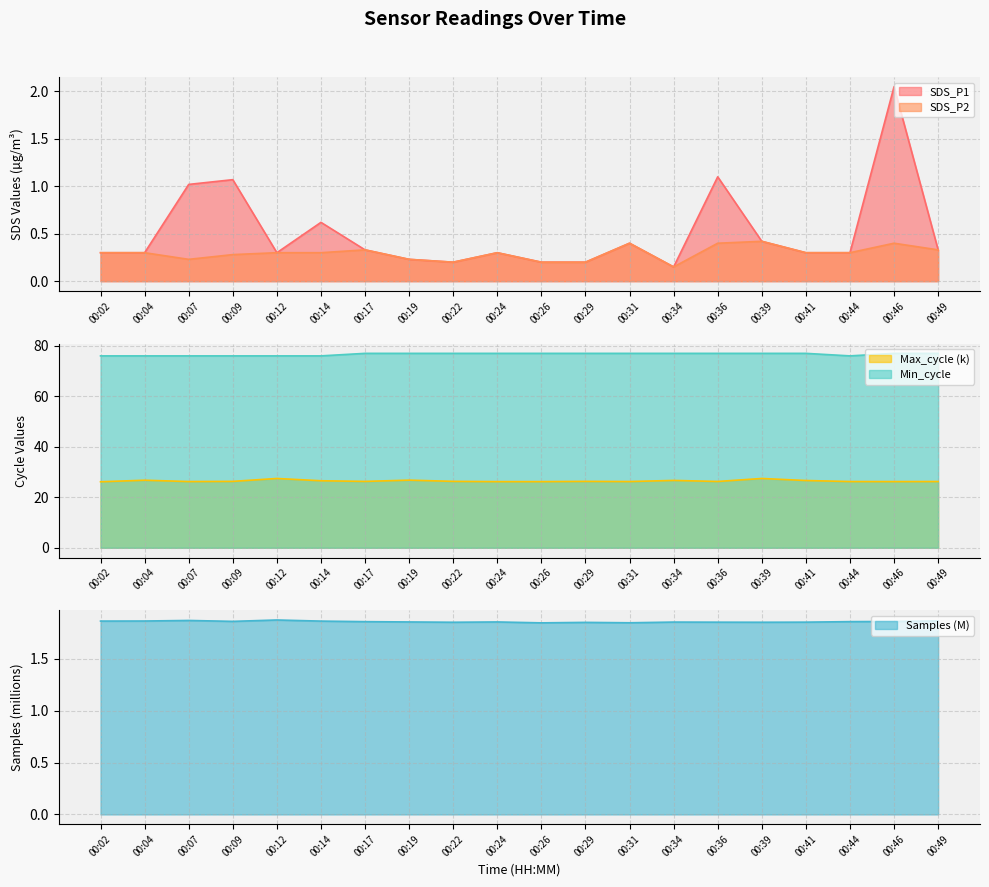

Count the number of categories in the chart.

20